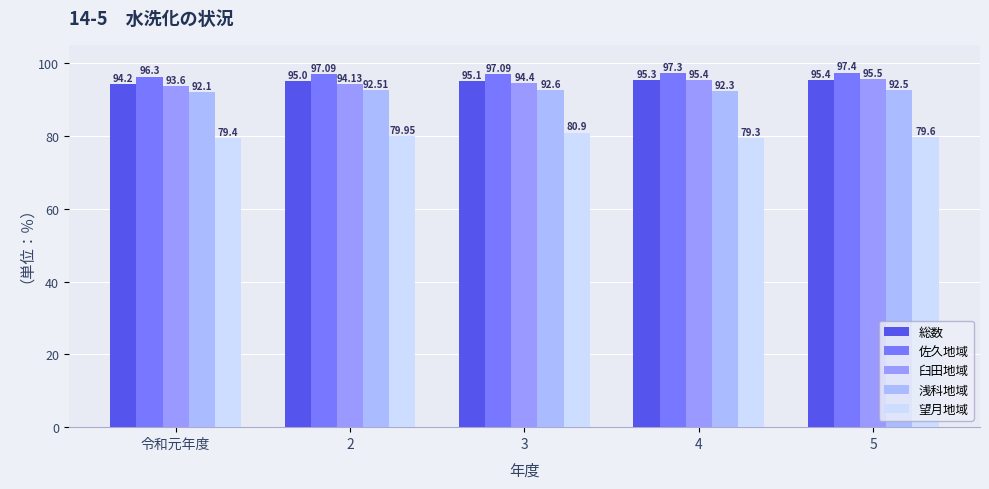

Reading right to left, what are all the values shown in this chart?

総数: 5=95.4	4=95.3	3=95.1	2=95.0	令和元年度=94.2
佐久地域: 5=97.4	4=97.3	3=97.1	2=97.1	令和元年度=96.3
臼田地域: 5=95.5	4=95.4	3=94.4	2=94.1	令和元年度=93.6
浅科地域: 5=92.5	4=92.3	3=92.6	2=92.5	令和元年度=92.1
望月地域: 5=79.6	4=79.3	3=80.9	2=80.0	令和元年度=79.4